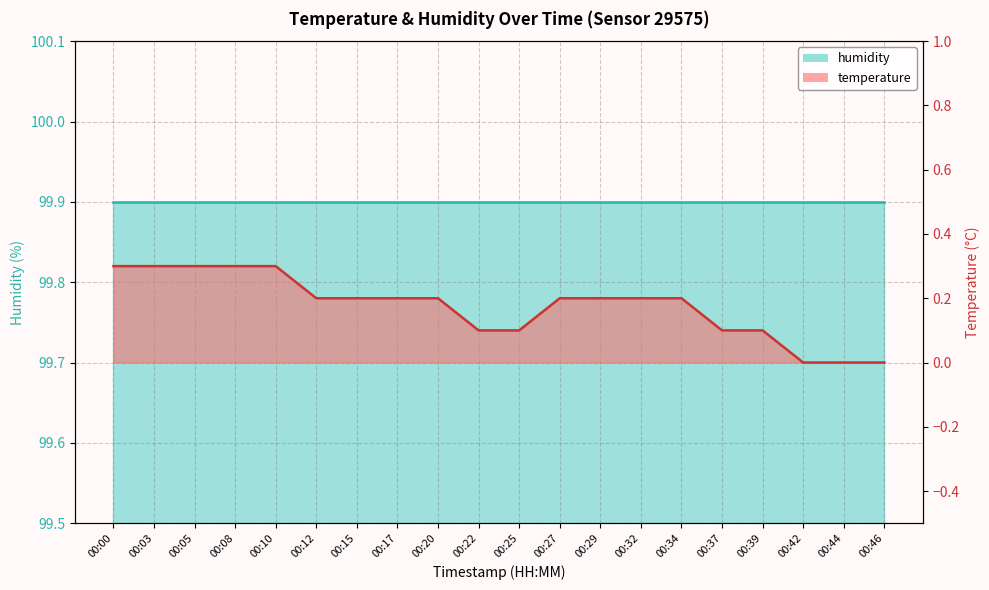

The chart shows a value of 0.3 at 00:12. True or false?

False